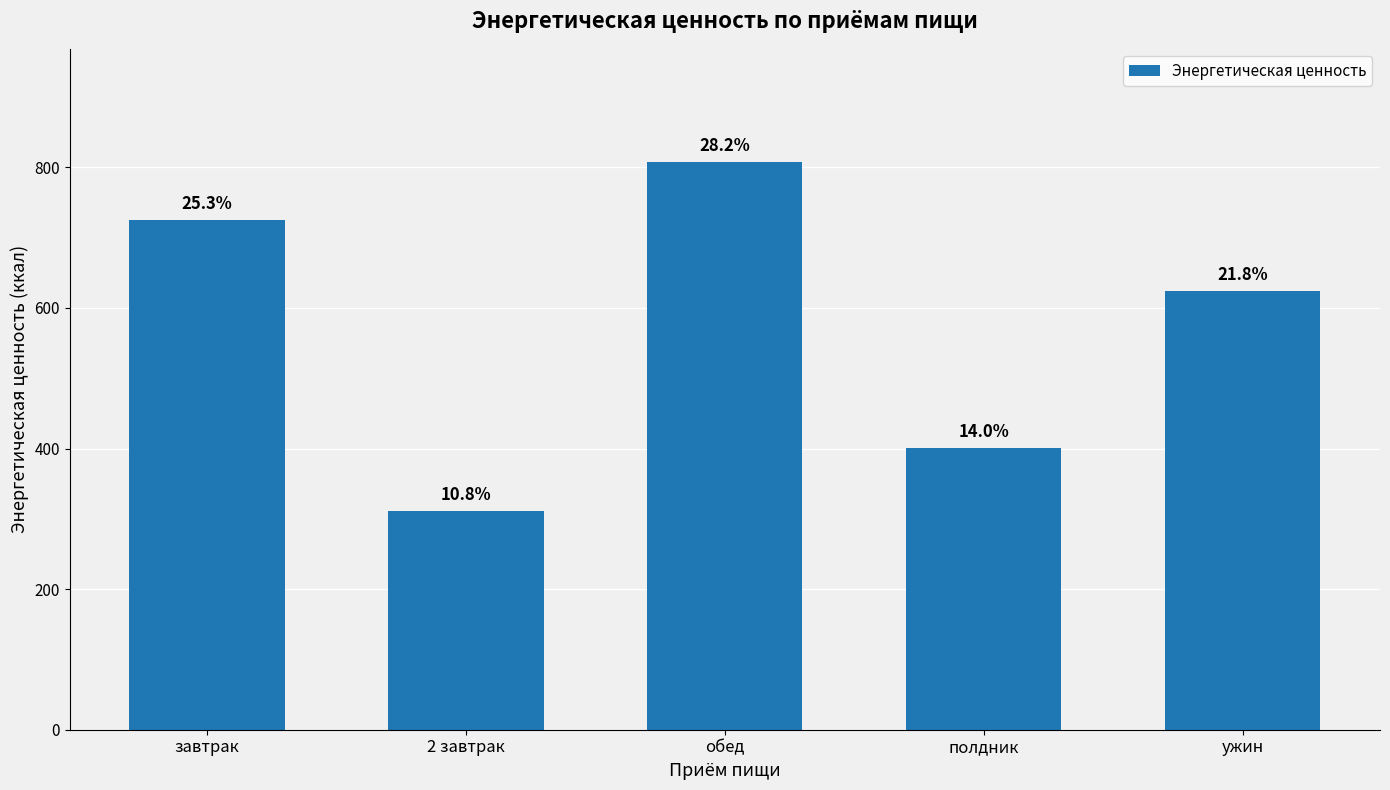

Reading left to right, list all the values displayed in this chart.

завтрак=724.5	2 завтрак=310.5	обед=807.3	полдник=400.5	ужин=623.9